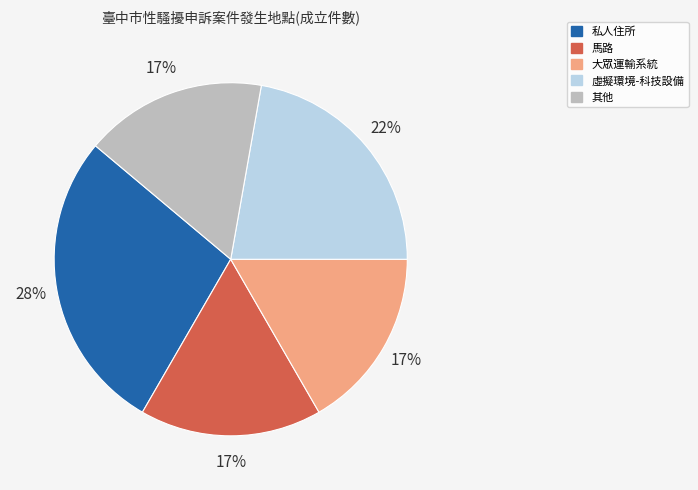

Is 其他 the majority of the pie?

No